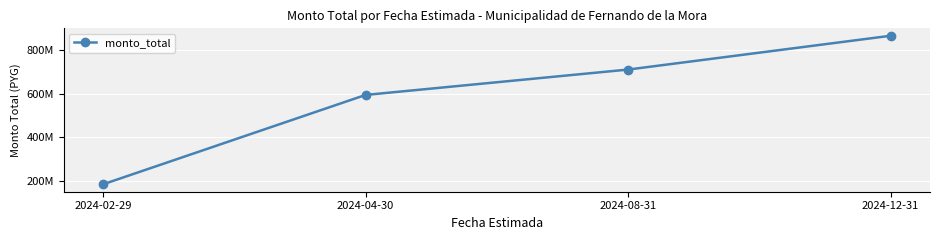

Is it true that the value at 2024-04-30 is 593925000?

True